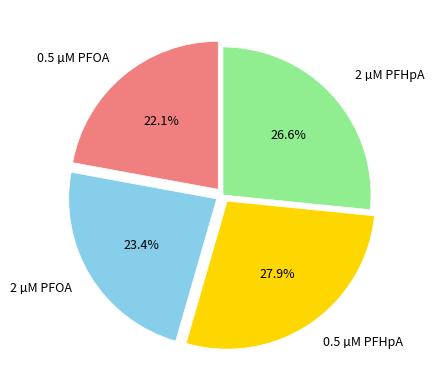

Is there a majority slice in this chart?

No